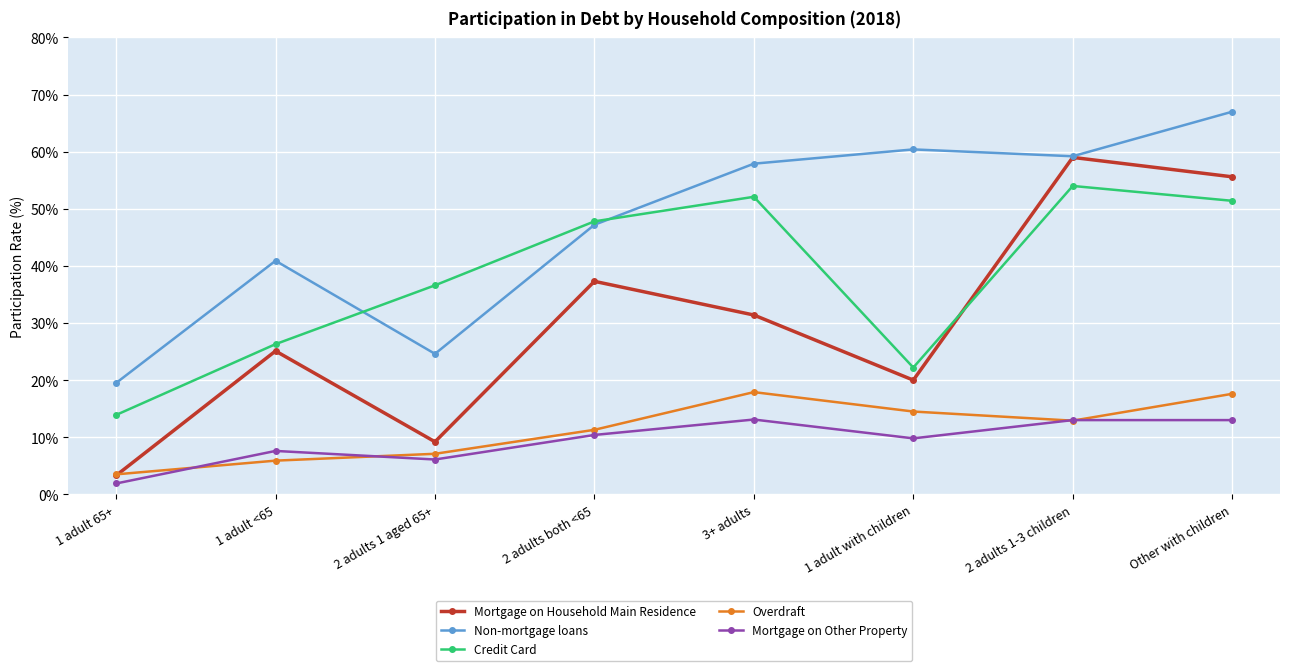

What is the total value across all series at 2 adults both <65?

154.0